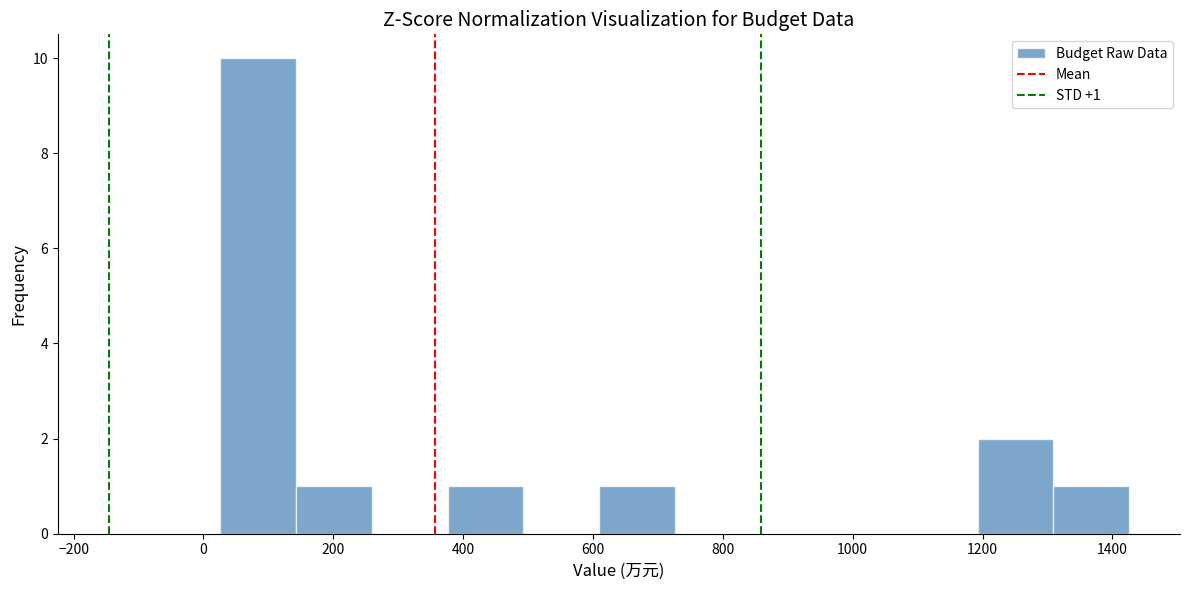

Over which range of the x-axis is the bar tallest?

20 to 140